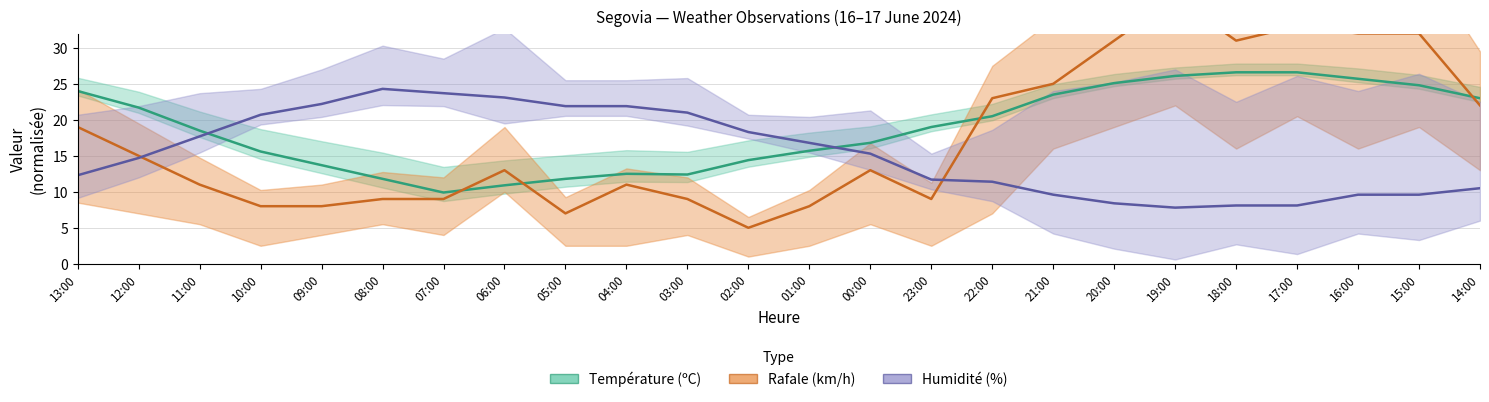

True or false: Humidité (%) and Rafale (km/h) cross at least once.

True